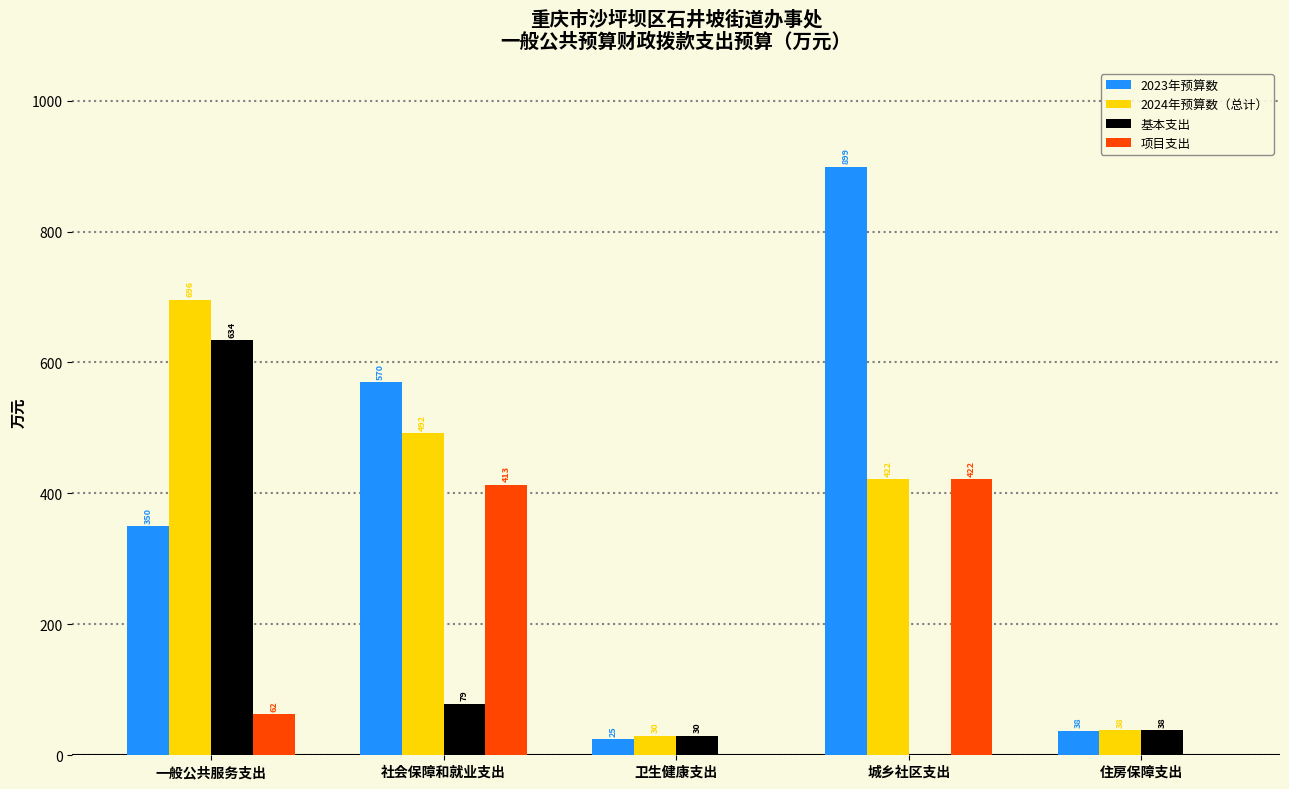

What value does the 项目支出 series have at 一般公共服务支出?

62.3